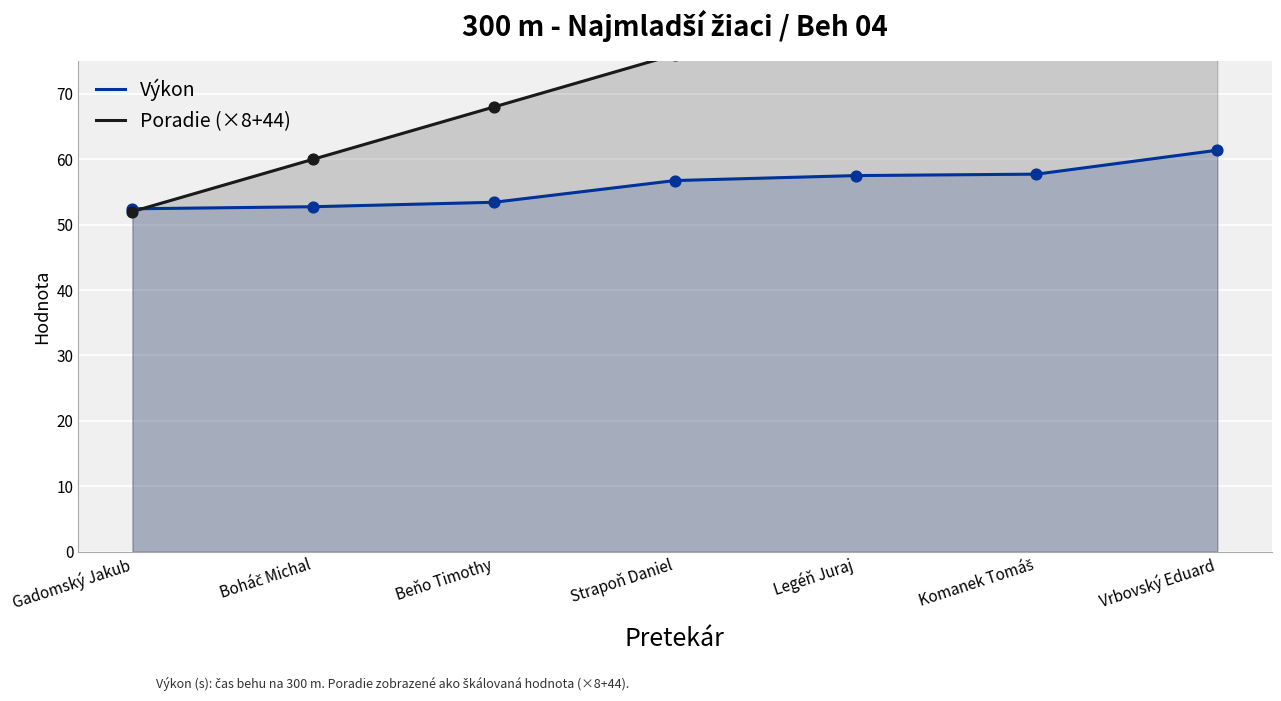

Is the value of Poradie (×8+44) at Beňo Timothy greater than the value of Výkon at Legéň Juraj?

Yes